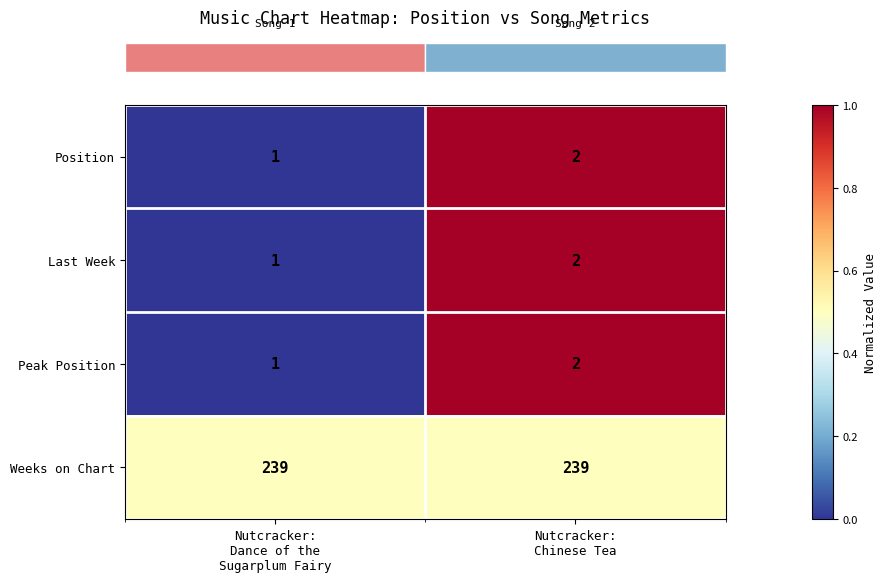

Reading left to right, what are all the values shown in this chart?

Position: 1	2
Last Week: 1	2
Peak Position: 1	2
Weeks on Chart: 239	239